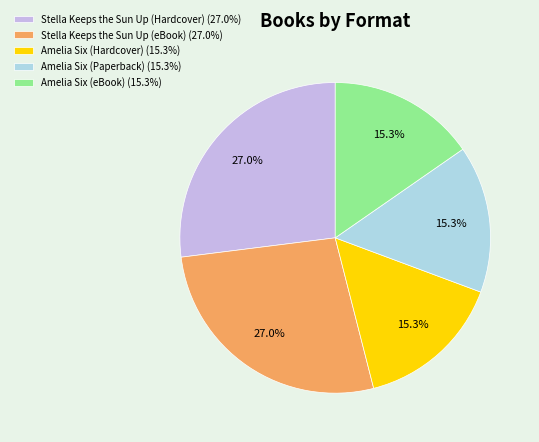

Is there a majority slice in this chart?

No